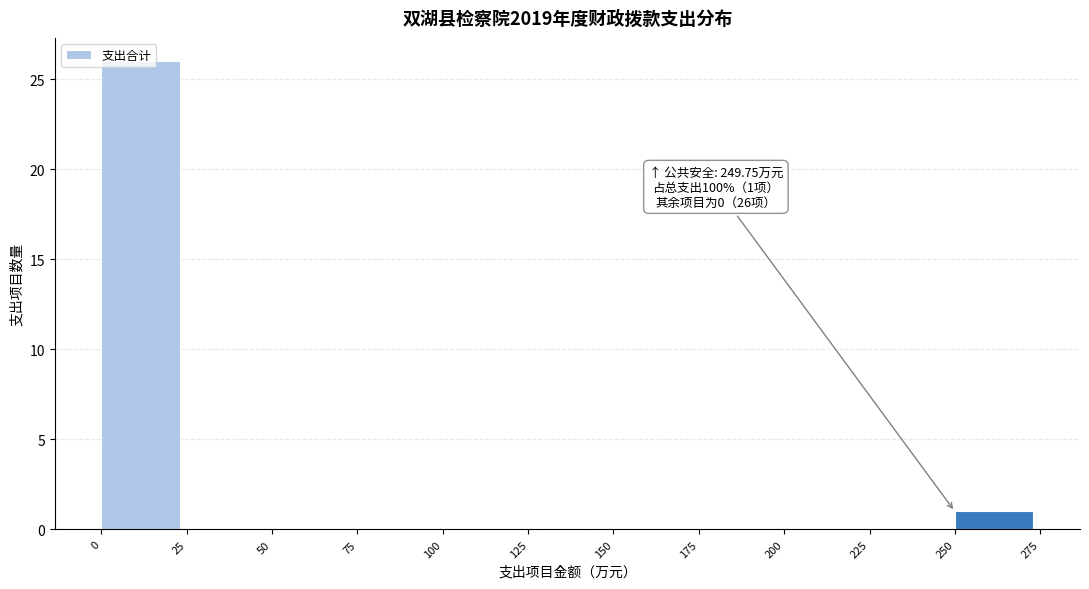

What is the greatest value displayed?

26